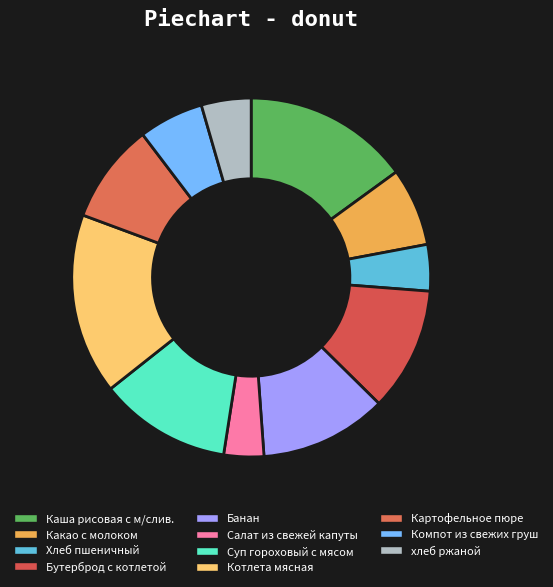

How many slices are in this pie chart?

11